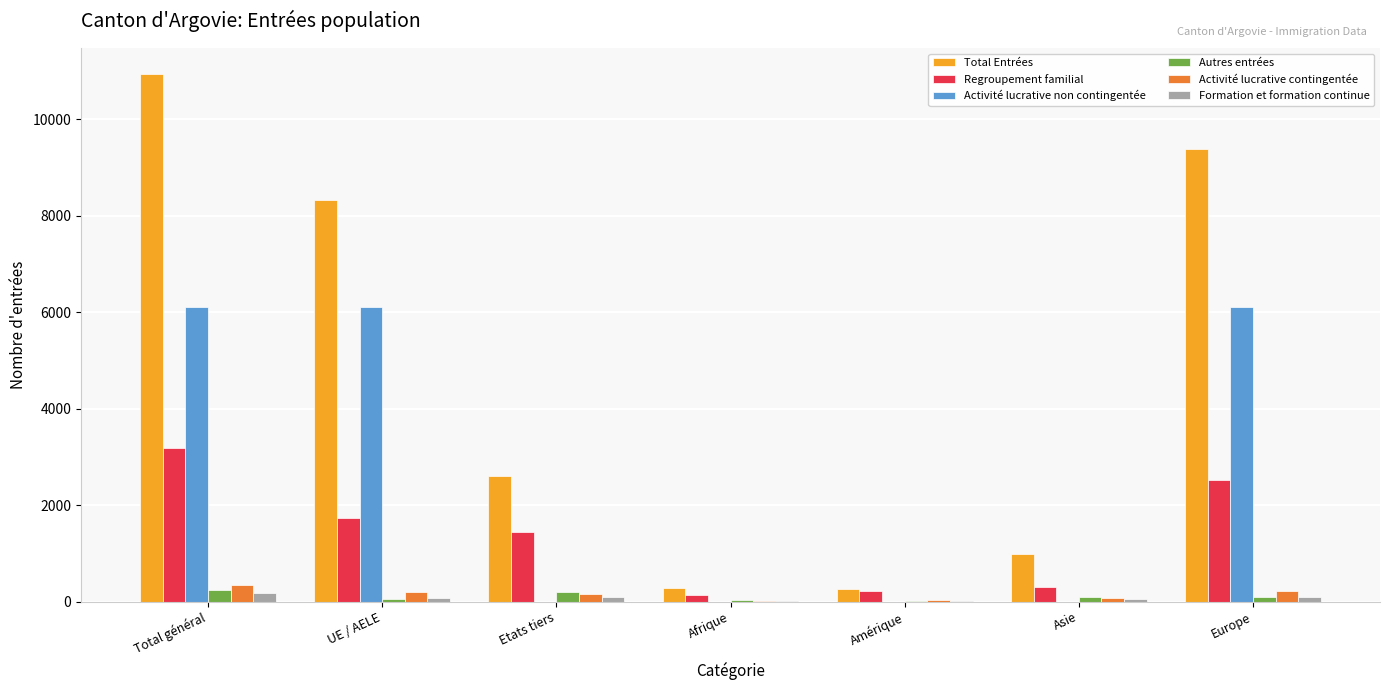

The value of Activité lucrative non contingentée at UE / AELE is 10335. True or false?

False